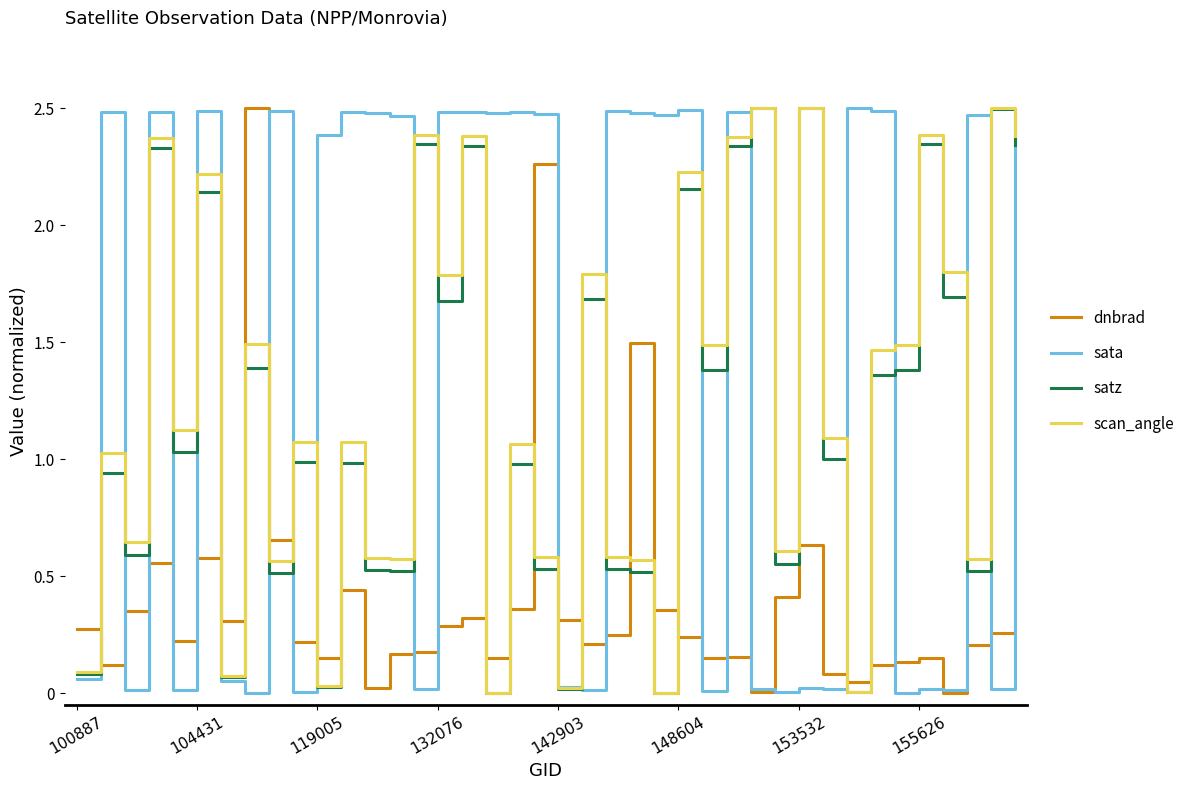

Which series has the largest total across all categories?

sata